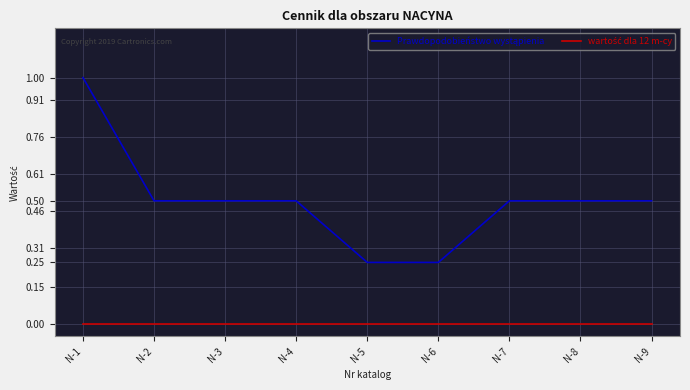

What is the greatest value displayed?

1.0